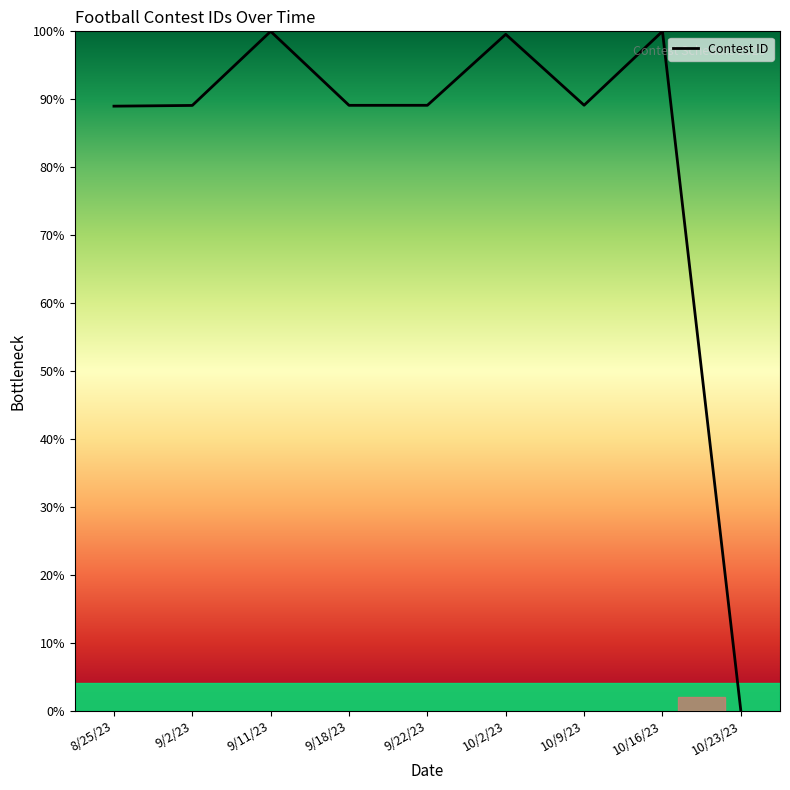

What is the maximum value shown in the chart?

100.0